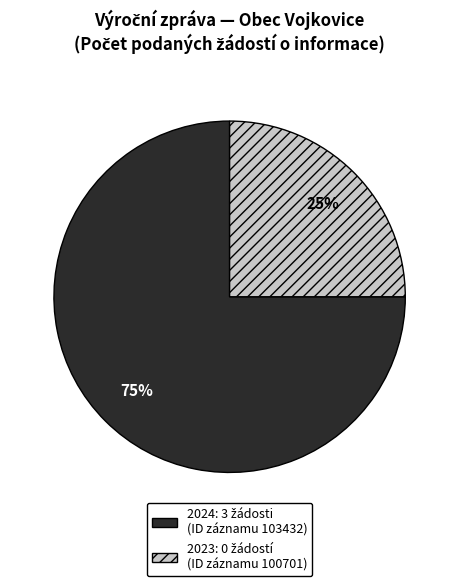

To the nearest percent, what is the difference between the largest and smallest slice percentages?

50%